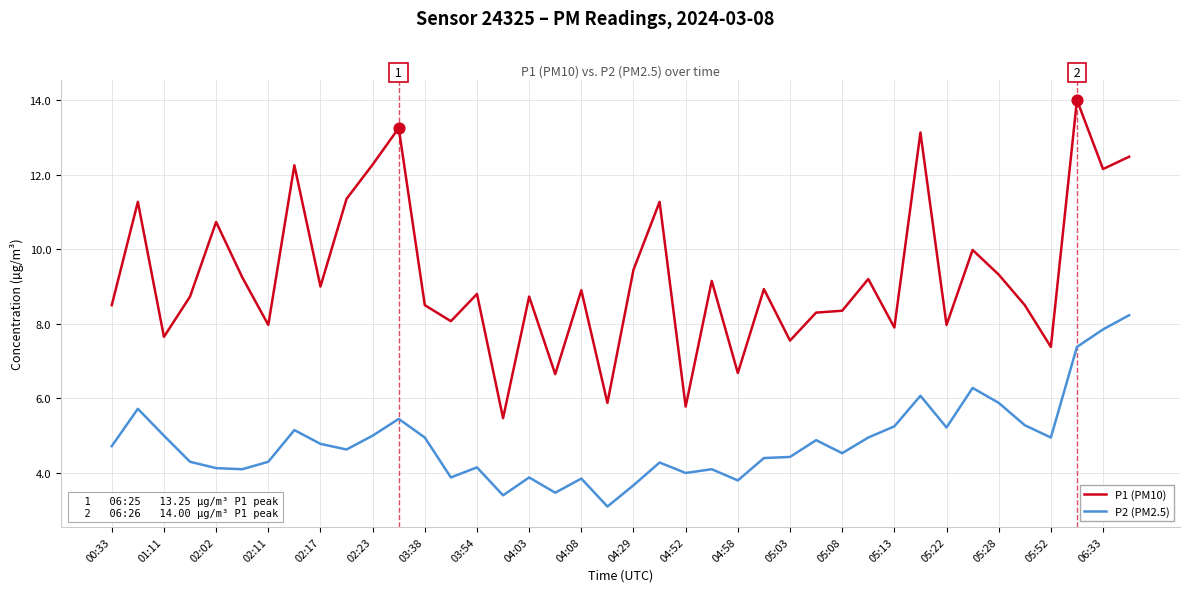

What is the minimum value for P1 (PM10)?

5.5